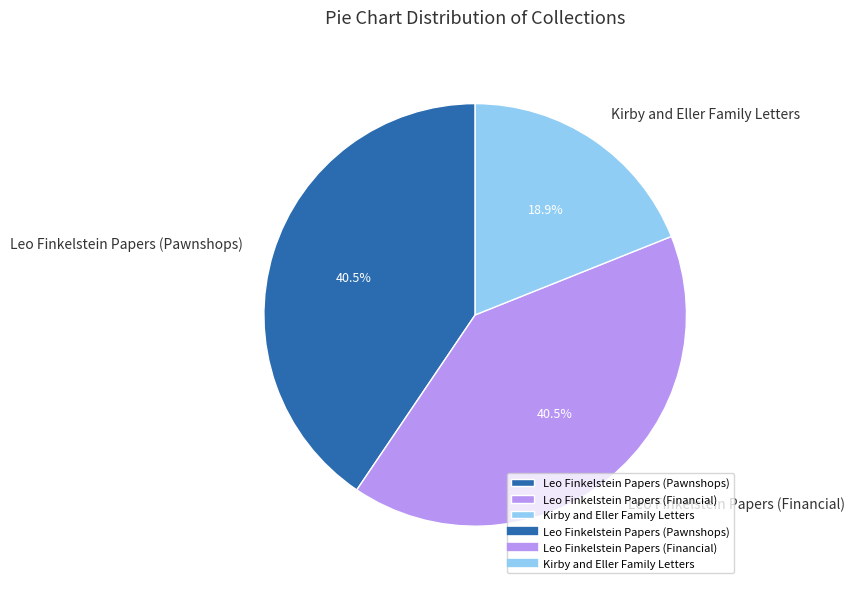

Do Leo Finkelstein Papers (Pawnshops) and Kirby and Eller Family Letters together represent more than half of the pie?

Yes